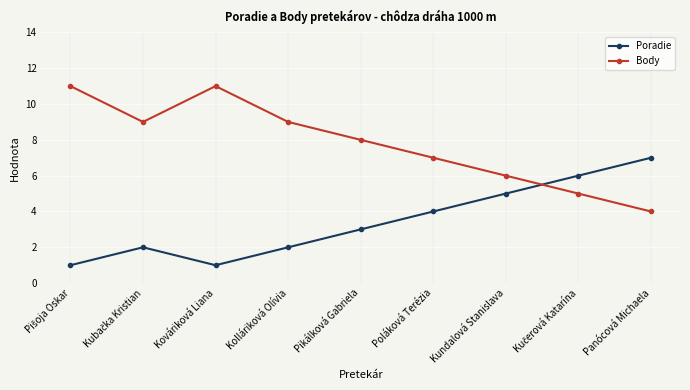

Which series has the largest total across all categories?

Body